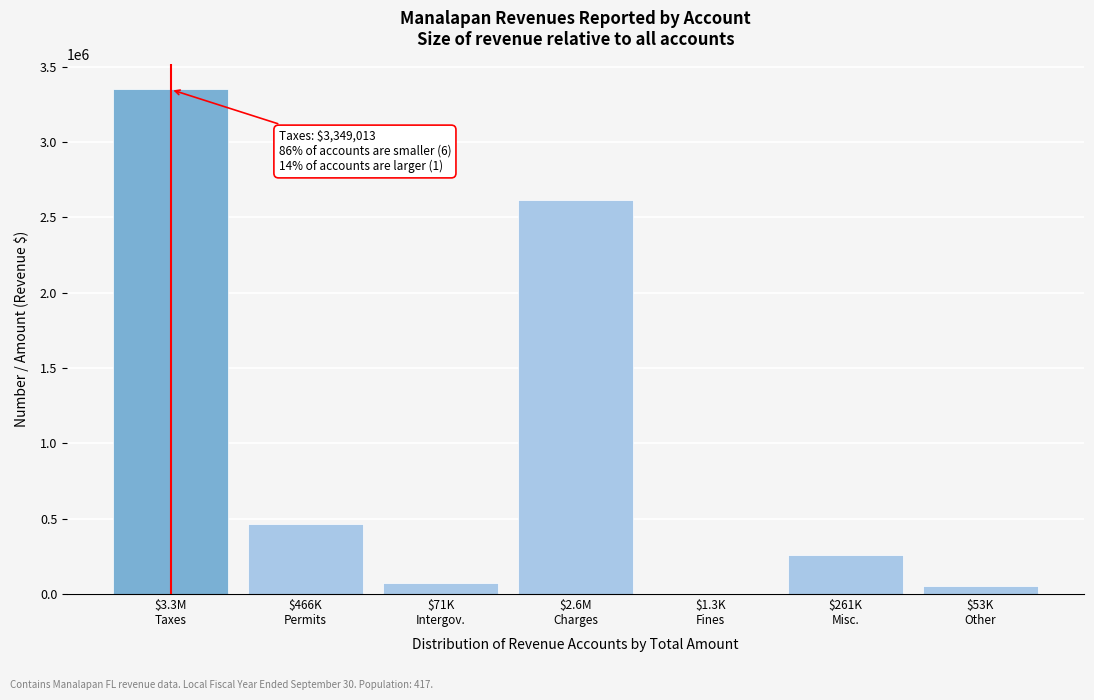

What is the sum of all values?

6818491